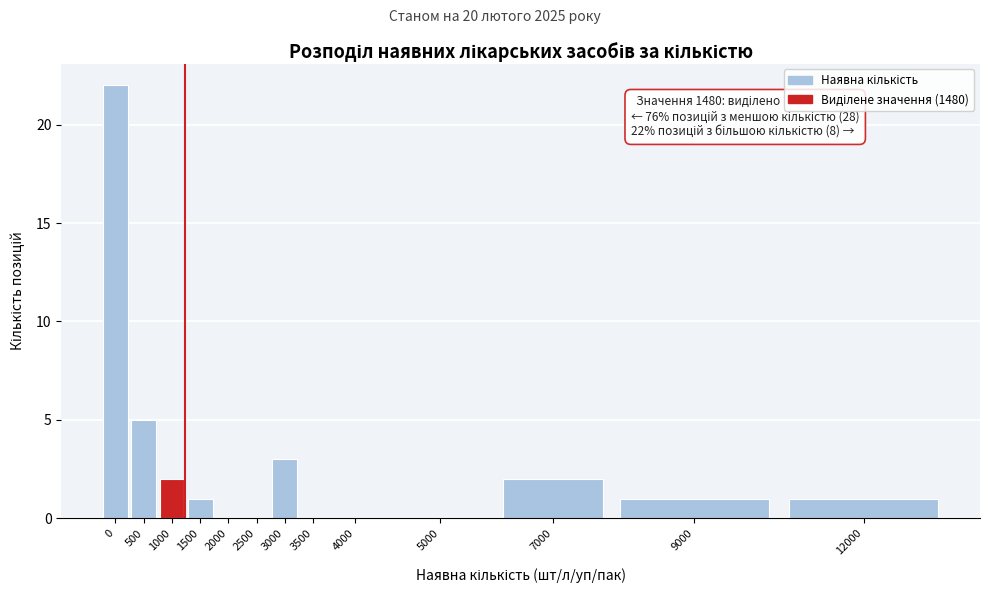

Reading left to right, what are all the values shown in this chart?

0=22	500=5	1000=2	1500=1	2000=0	2500=0	3000=3	3500=0	4000=0	5000=0	7000=2	9000=1	12000=1